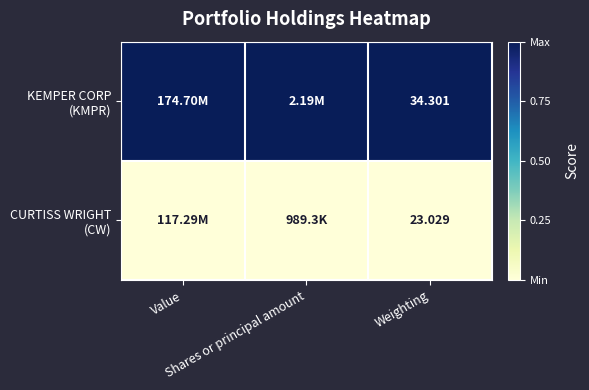

The value of KEMPER CORP (KMPR) at Value is 1. True or false?

True